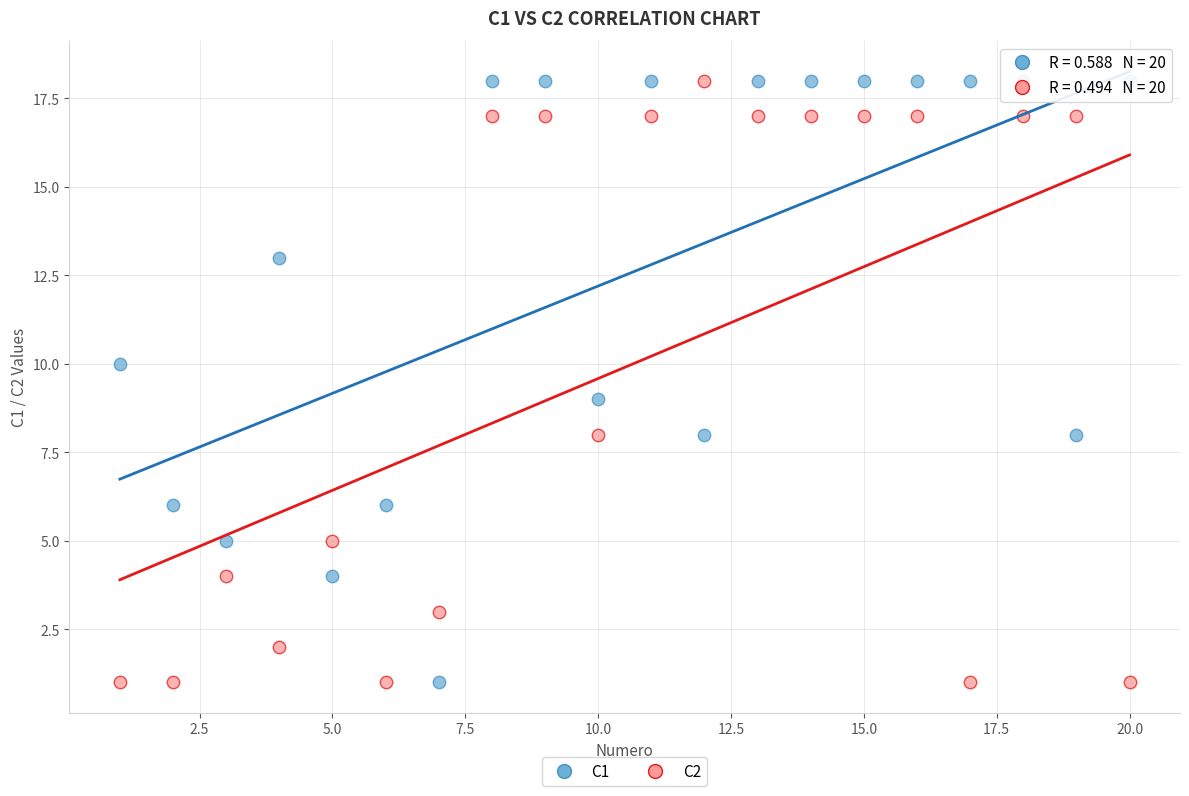

What are all the series names shown in the legend?

C1, C2